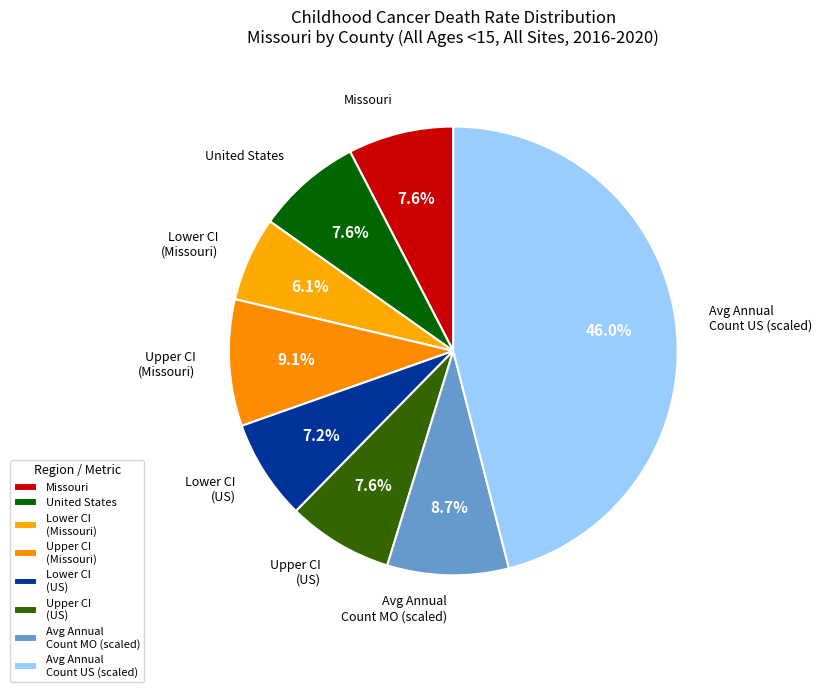

Between United States and Lower CI (Missouri), which is larger?

United States